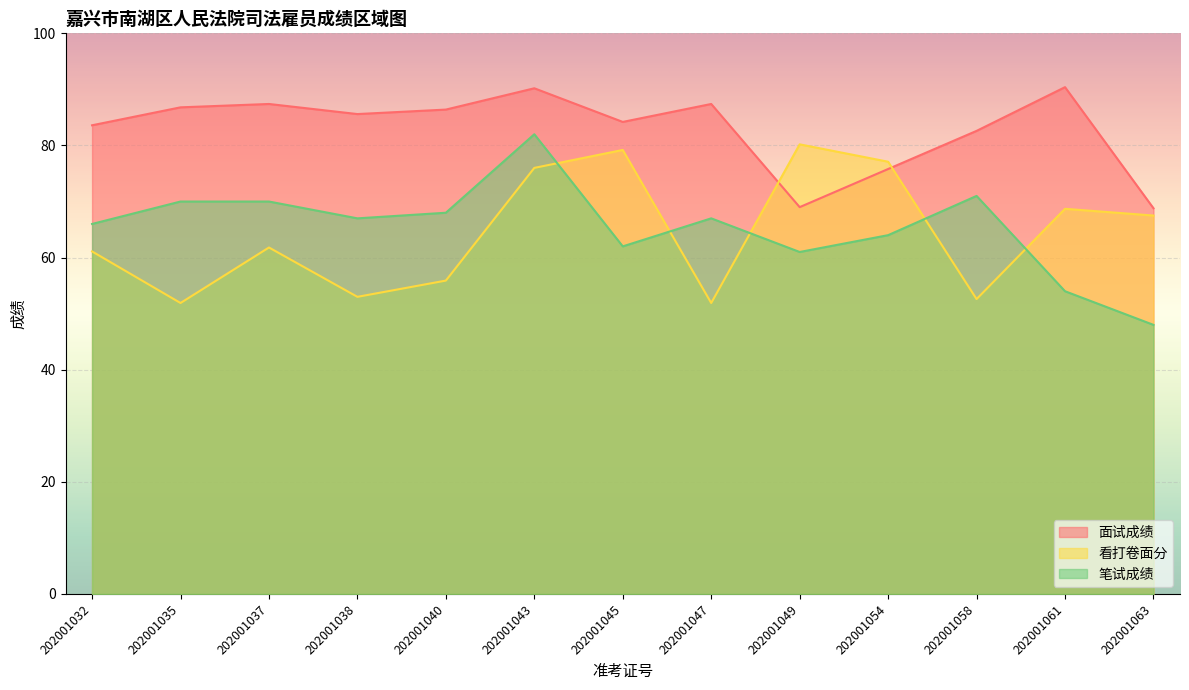

True or false: 笔试成绩 has more than 0 interior local peaks.

True